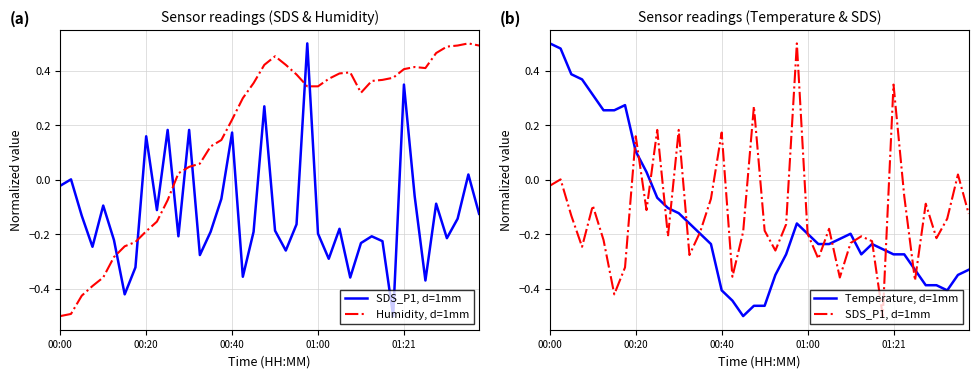

Which series has the widest spread of values?

SDS_P1, d=1mm